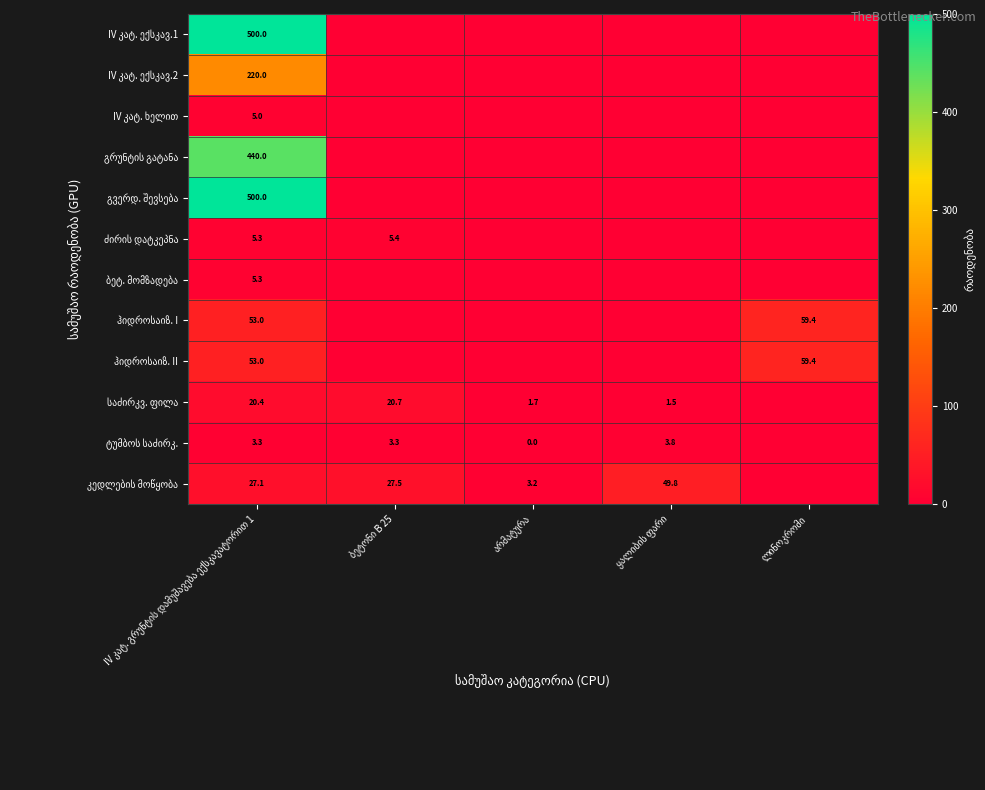

What is the total value across all series at IV კატ. გრუნტის დამუშავება ექსკავატორით 1?

1832.3